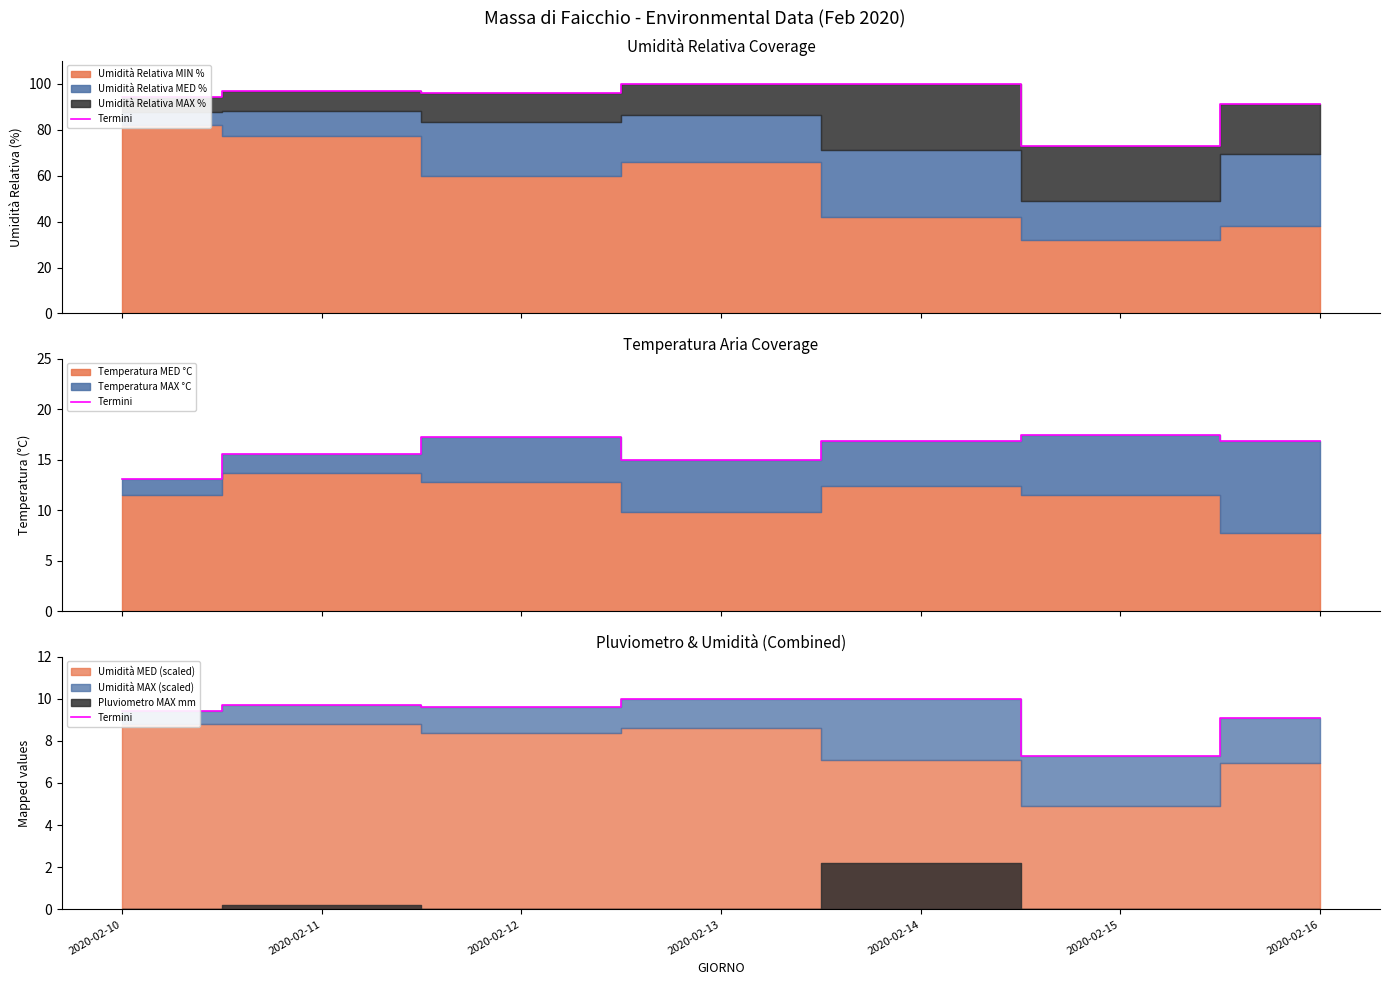

What is the value of the 7th point from the left?

9.1